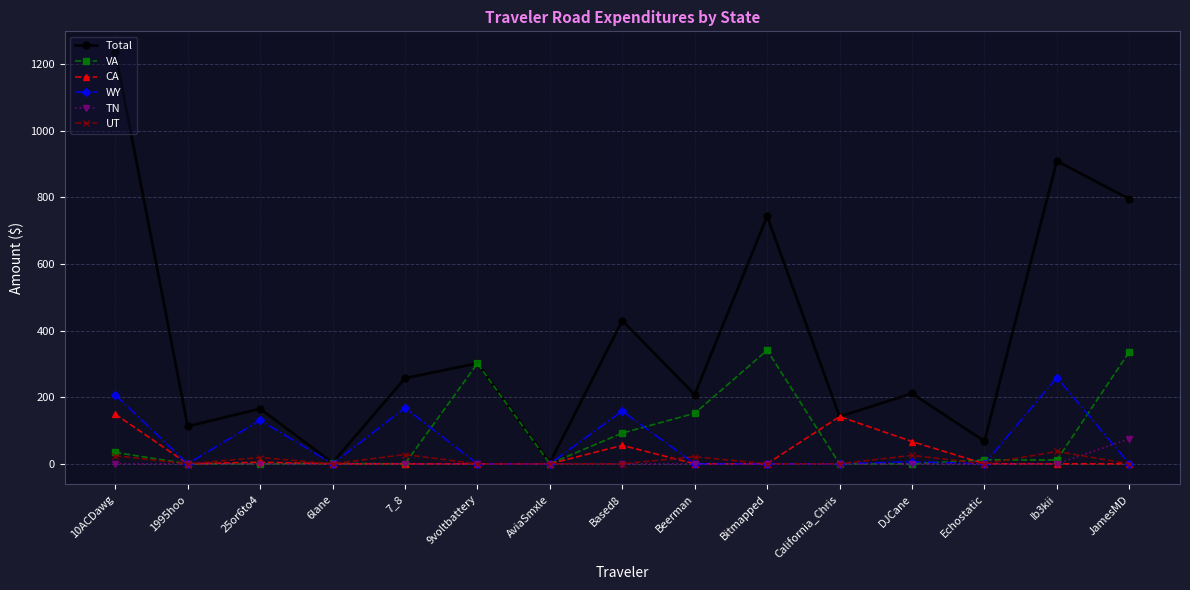

In UT, how many points are higher than both neighbors (excluding endpoints)?

5